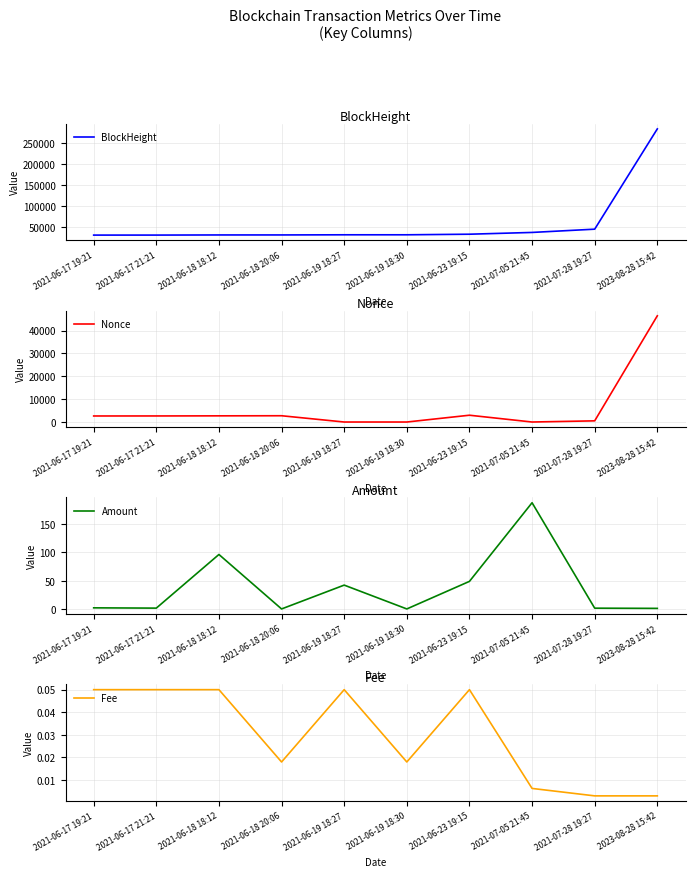

Which series changed the most between 2021-06-18 20:06 and 2021-06-23 19:15?

BlockHeight